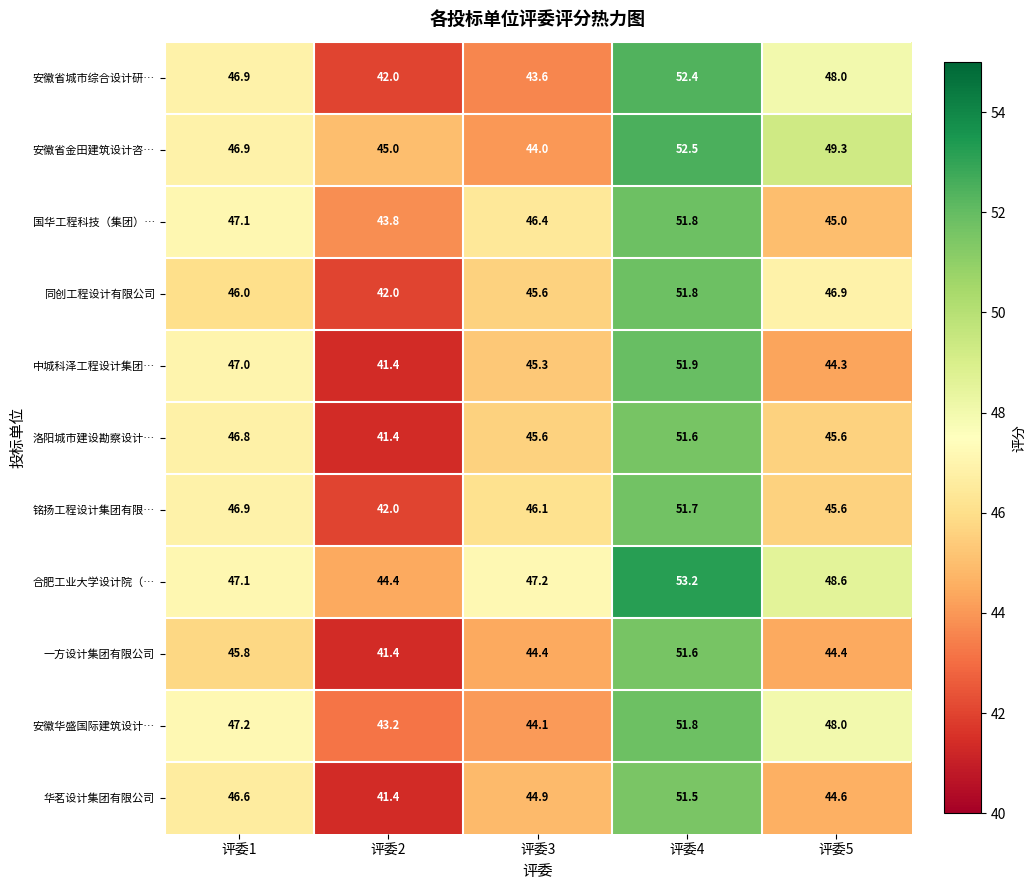

Which series changed the most between 评委1 and 评委5?

中城科泽工程设计集团…